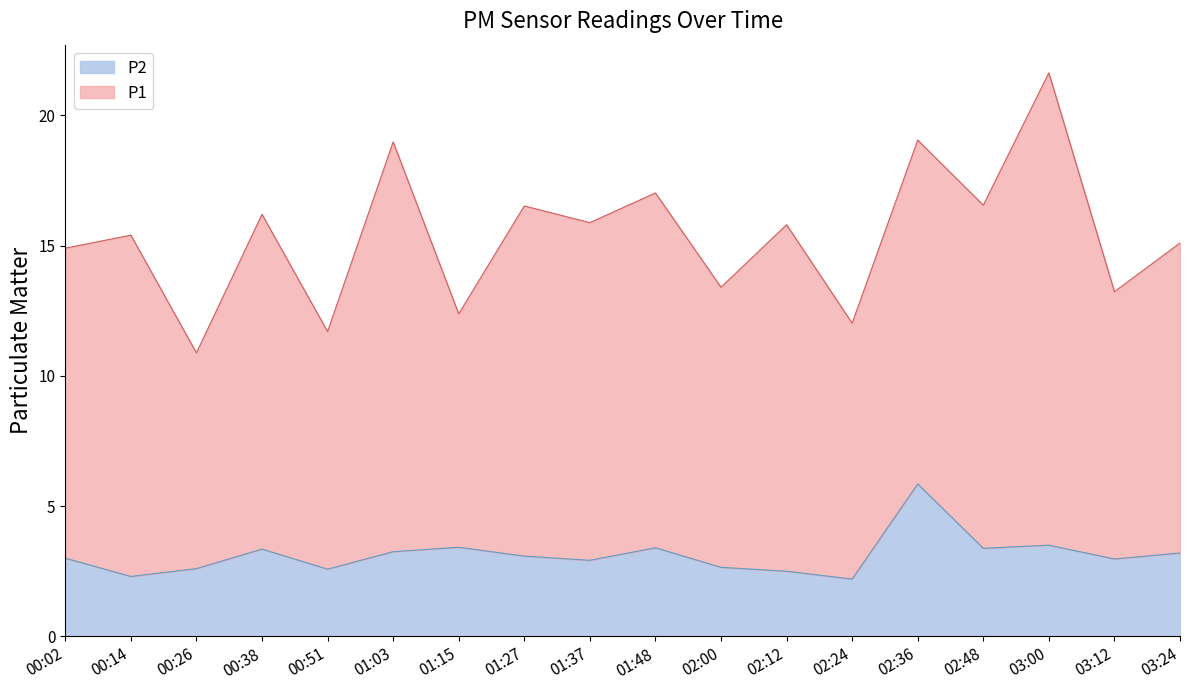

How many lines are shown in the chart?

2